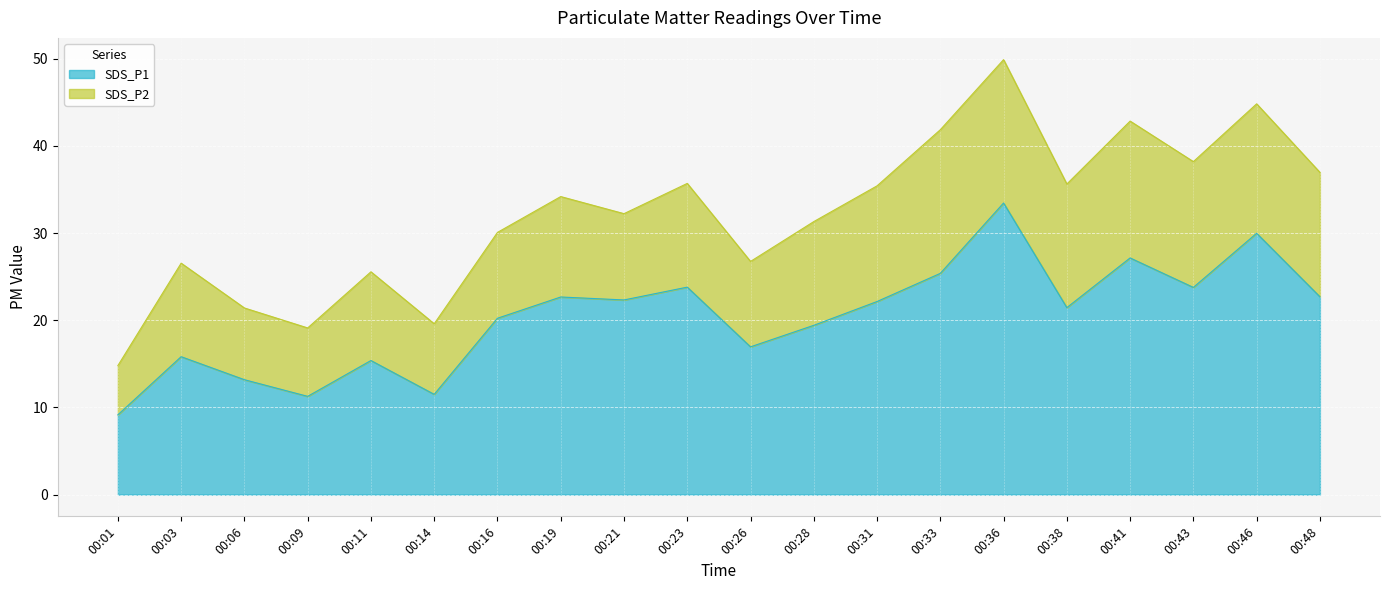

What is the value of the 13th point from the left?

22.1